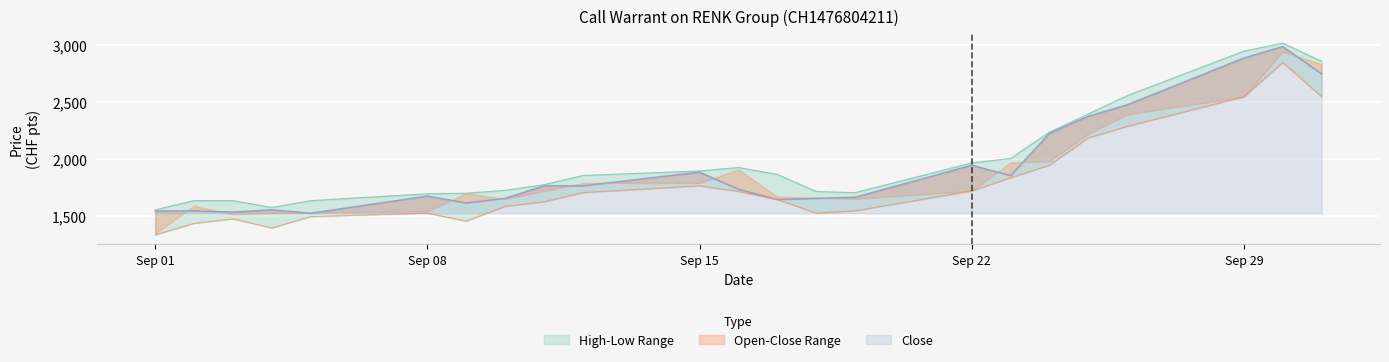

At which label is Open closest to 2090?

25.09.2025